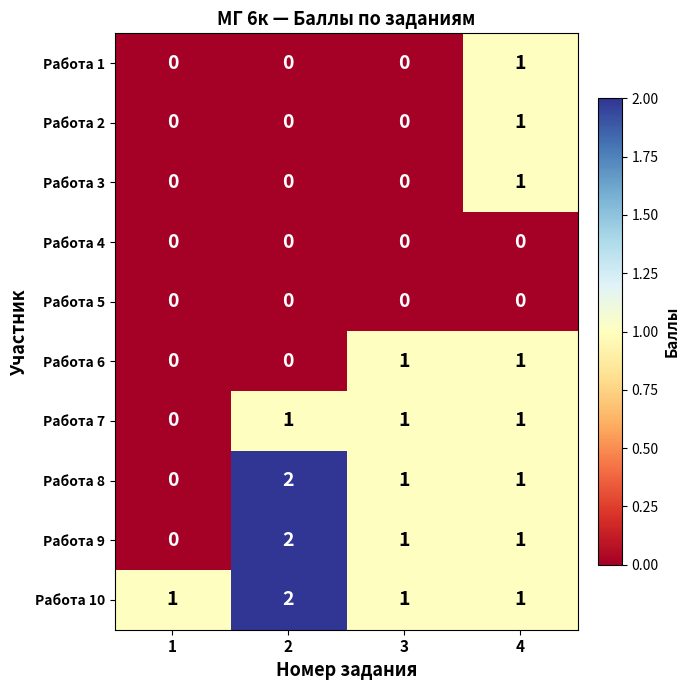

Is the value of Работа 1 at 1 greater than the value of Работа 3 at 4?

No